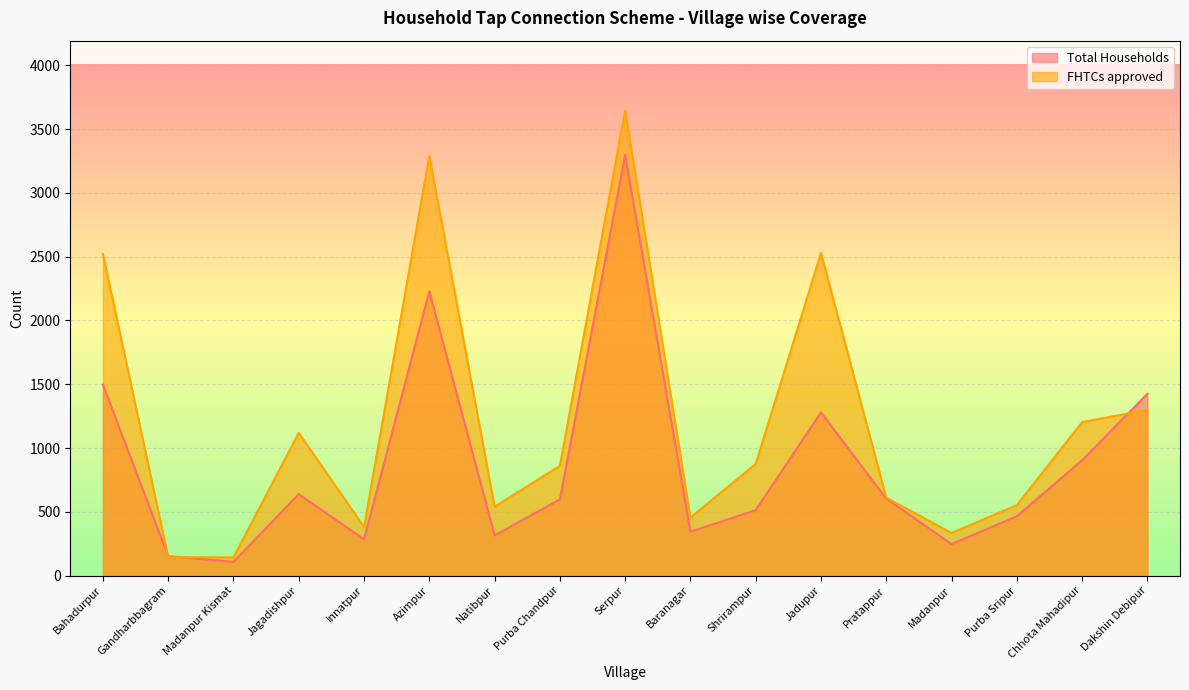

Which has a higher value, Chhota Mahadipur or Dakshin Debipur?

Dakshin Debipur